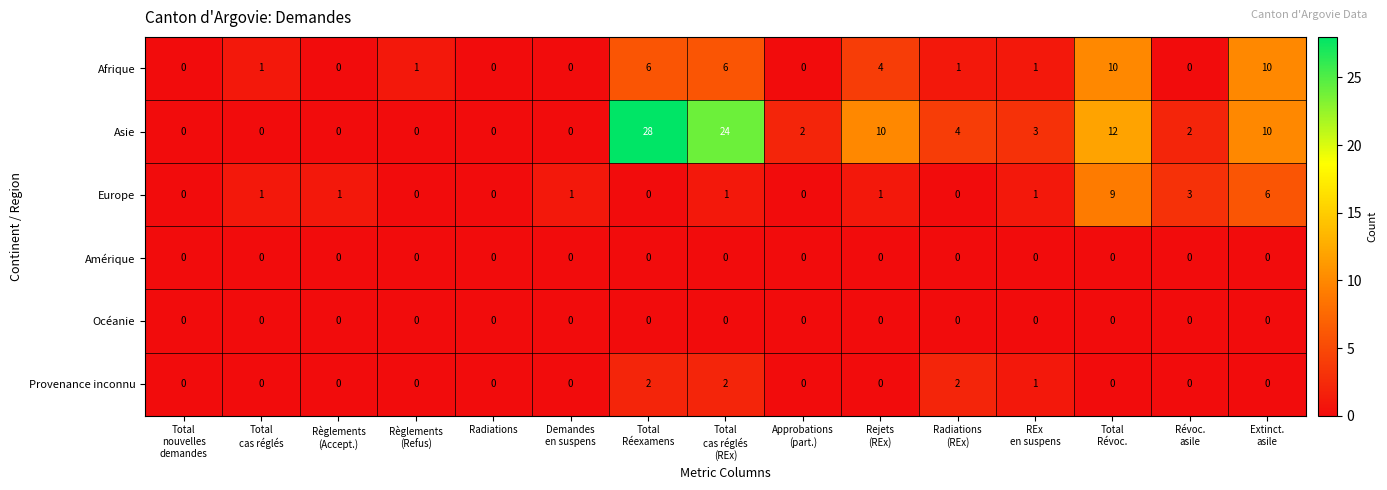

The Afrique series shows -5 at Radiations. True or false?

False